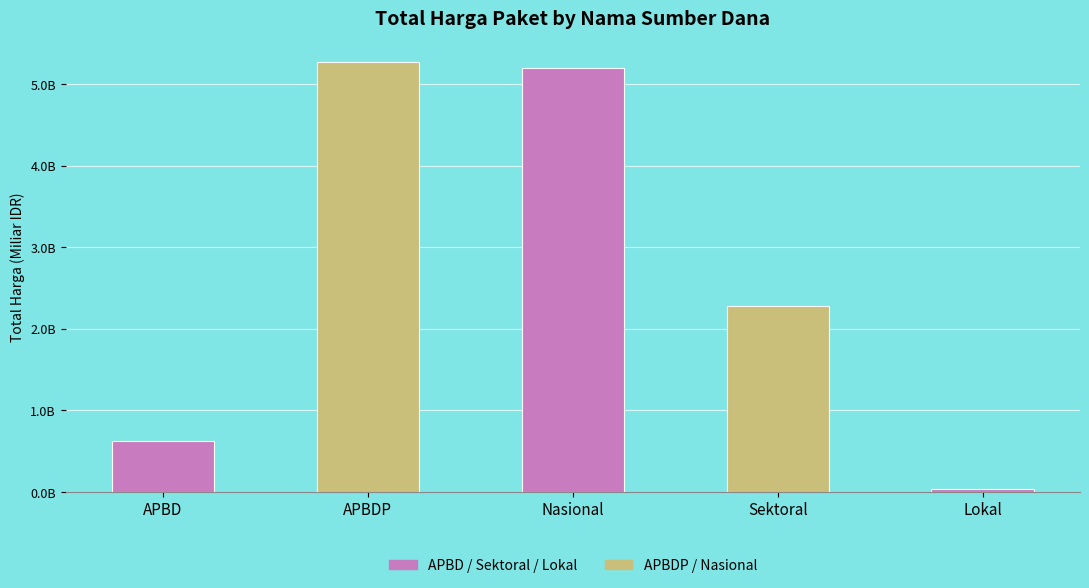

Rank the categories by value from highest to lowest.

APBDP, Nasional, Sektoral, APBD, Lokal